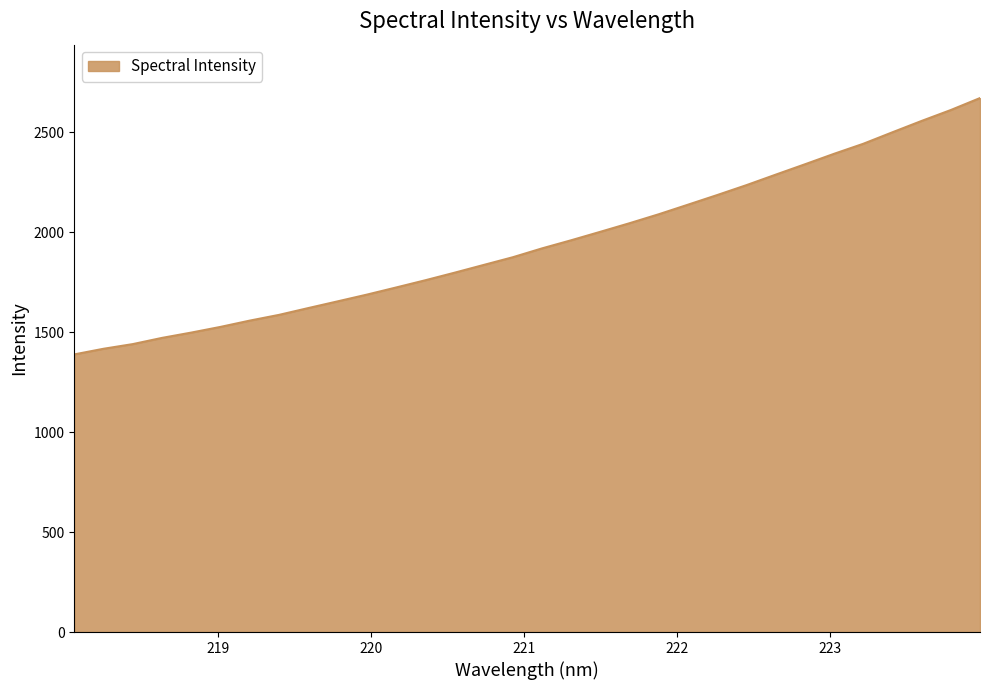

What is the smallest value displayed?

1389.2